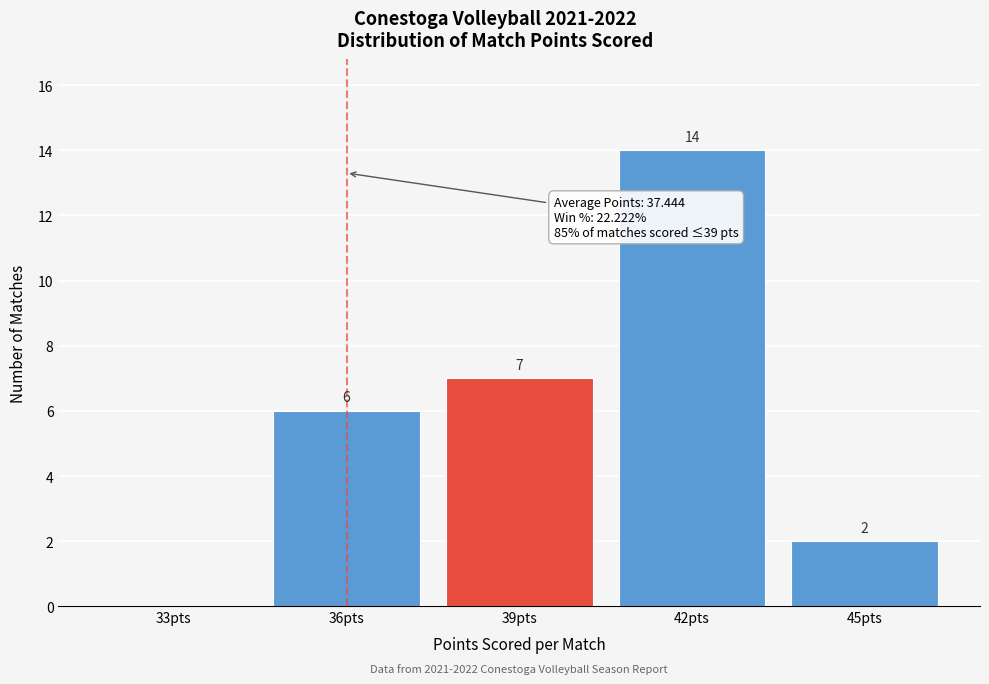

Reading left to right, list all the values displayed in this chart.

33pts=0	36pts=6	39pts=7	42pts=14	45pts=2